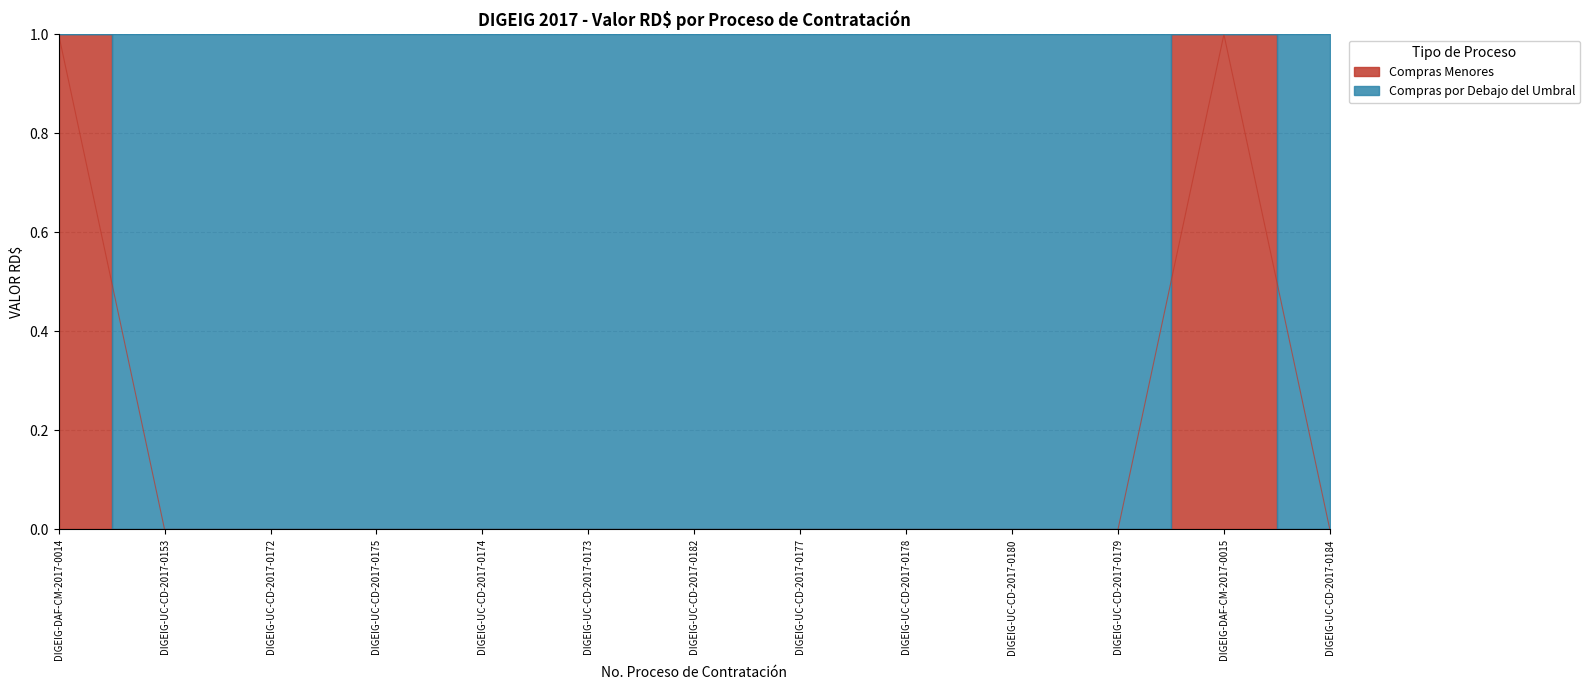

What is the label of the 4th point from the right?

DIGEIG-UC-CD-2017-0180